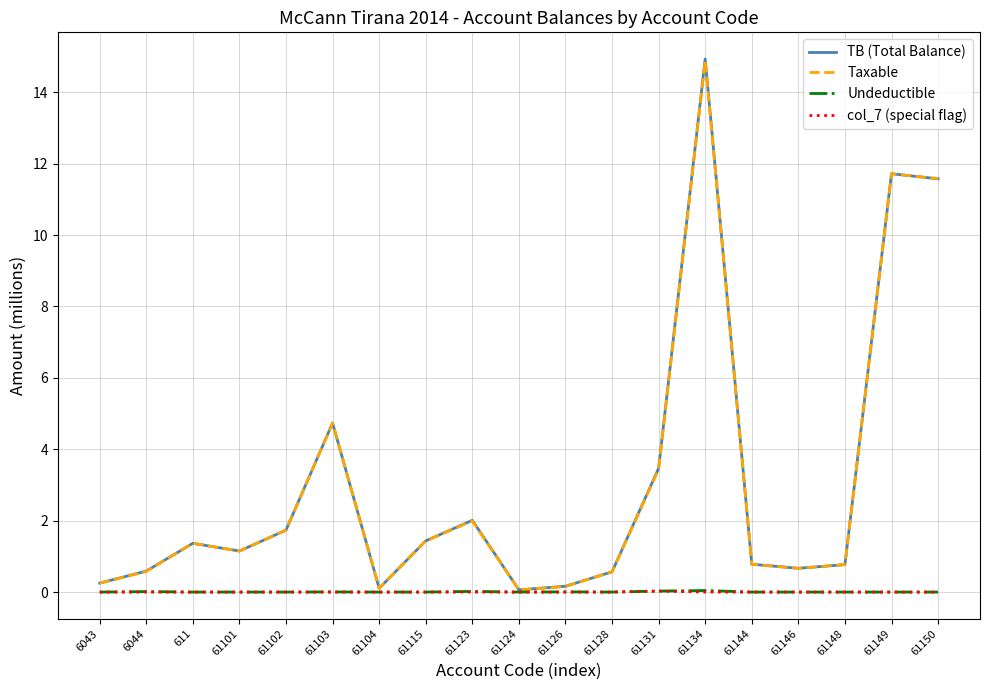

At which category does the chart reach its peak across all series?

61134